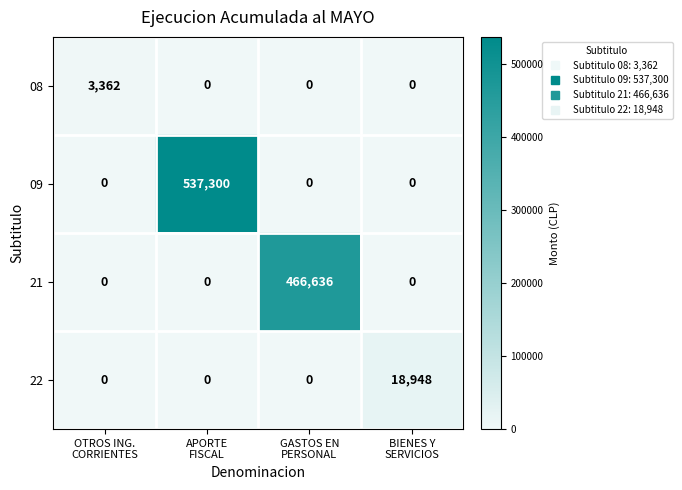

What is the greatest value displayed?

537300